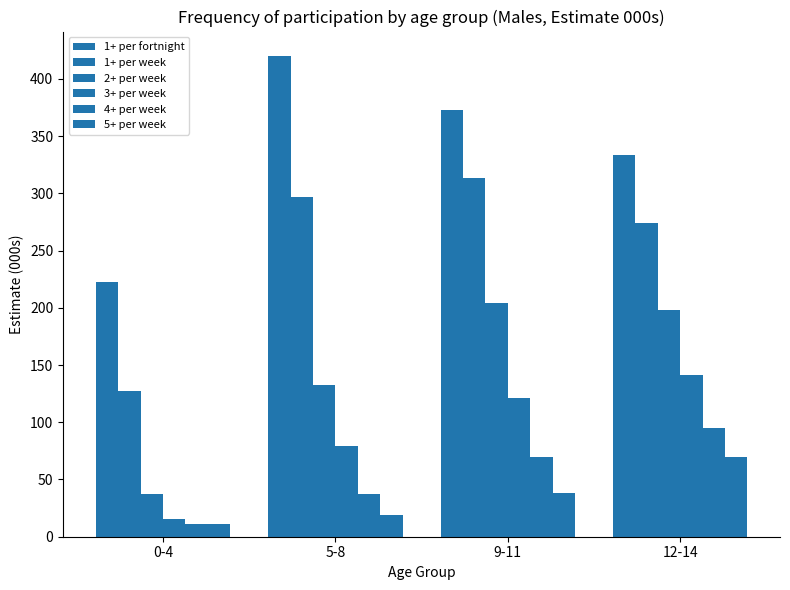

Between 9-11 and 5-8, which is larger?

5-8